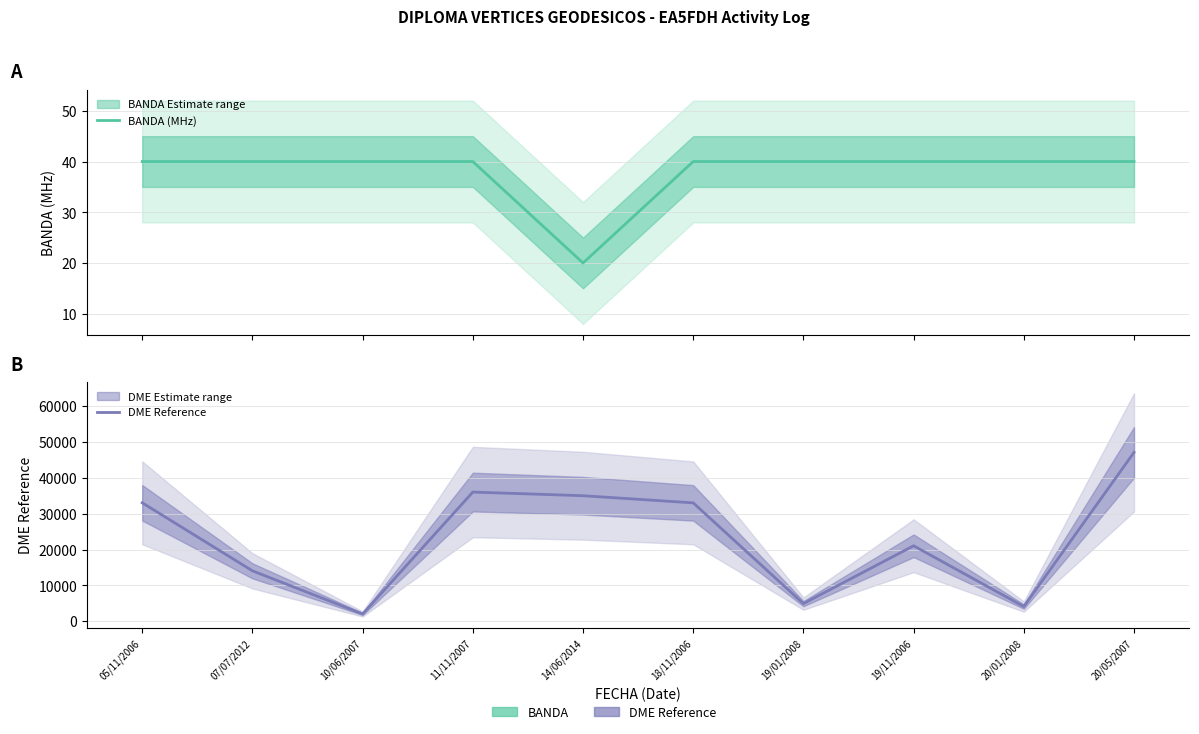

Does the chart display data point markers on the line(s)?

No